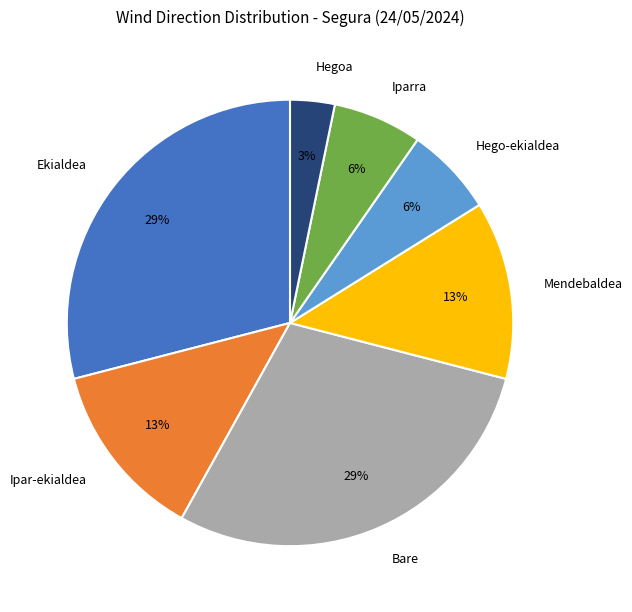

To the nearest percent, what portion does Hegoa represent?

3%